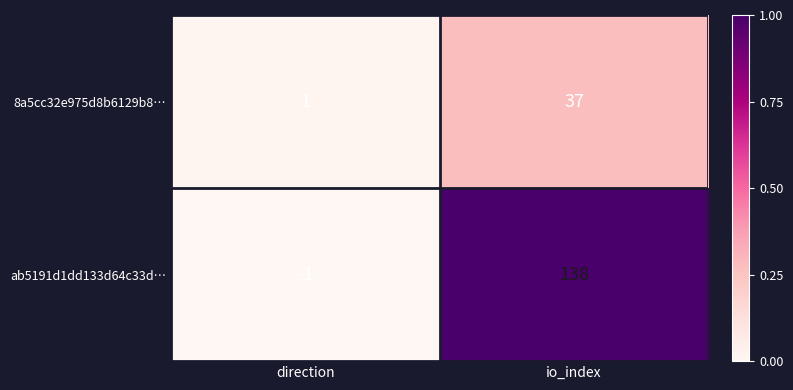

How many positive values does the ab5191d1dd133d64c33d… series have?

1